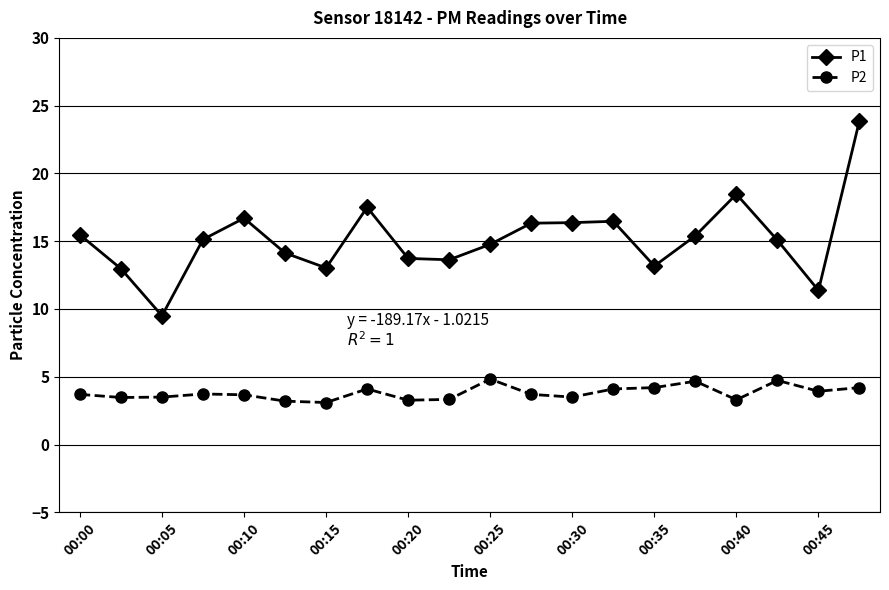

What is the maximum value shown in the chart?

23.9